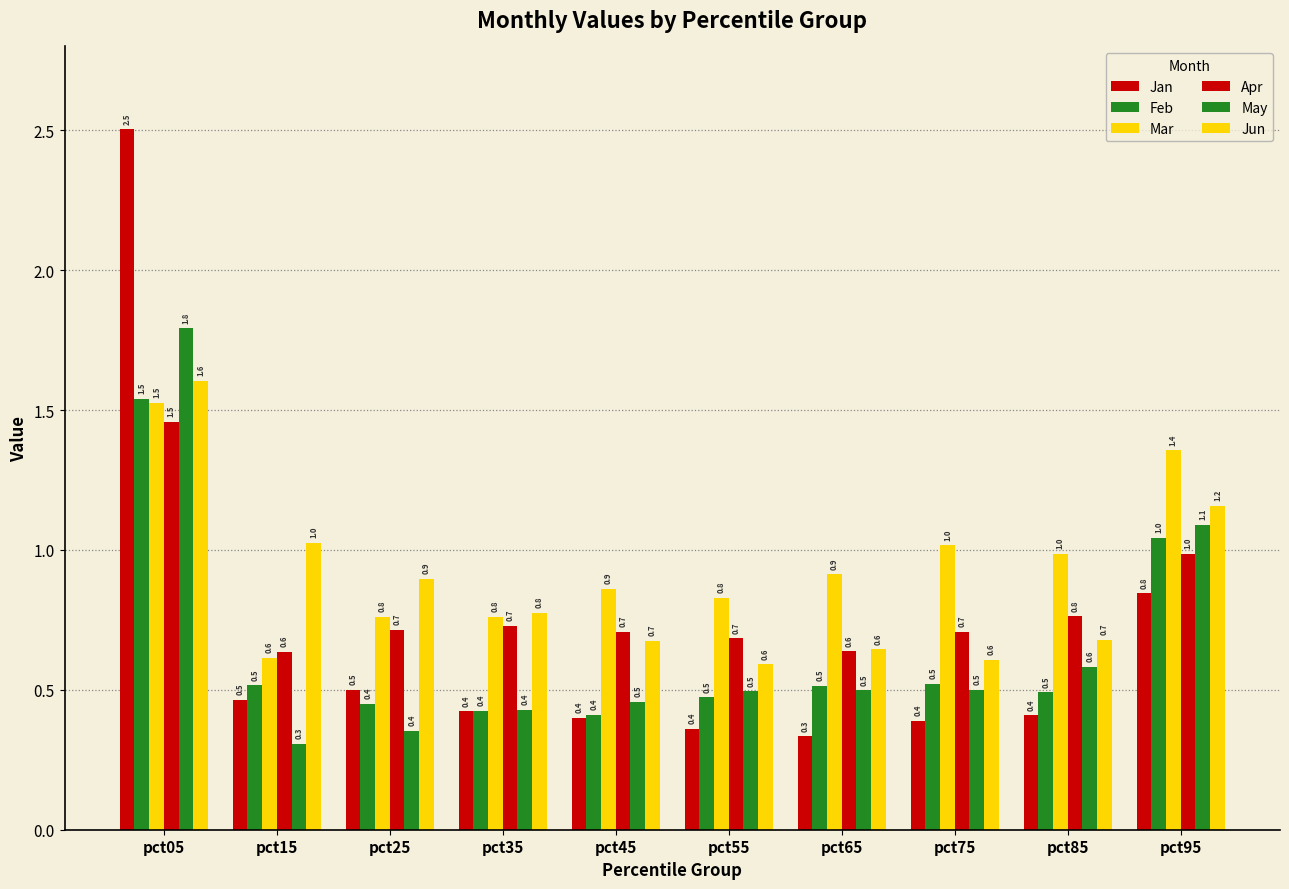

What is the spread (max minus min) of values at pct95?

0.5